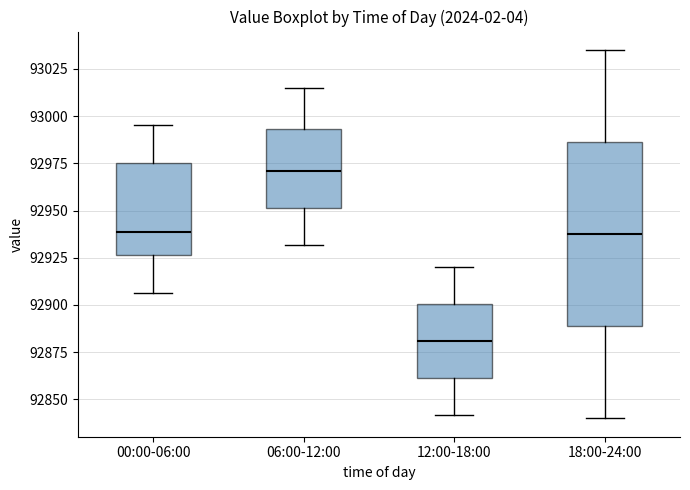

Reading left to right, read every box against the y-axis: the position of its median line, the range the box covers, and the ends of its whiskers. The values are not printed on the chart, so give them approximately, as read against the axis.

00:00-06:00: median 92940, box 92925 to 92975, whiskers 92905 to 92995
06:00-12:00: median 92970, box 92950 to 92995, whiskers 92930 to 93015
12:00-18:00: median 92880, box 92860 to 92900, whiskers 92840 to 92920
18:00-24:00: median 92940, box 92890 to 92985, whiskers 92840 to 93035